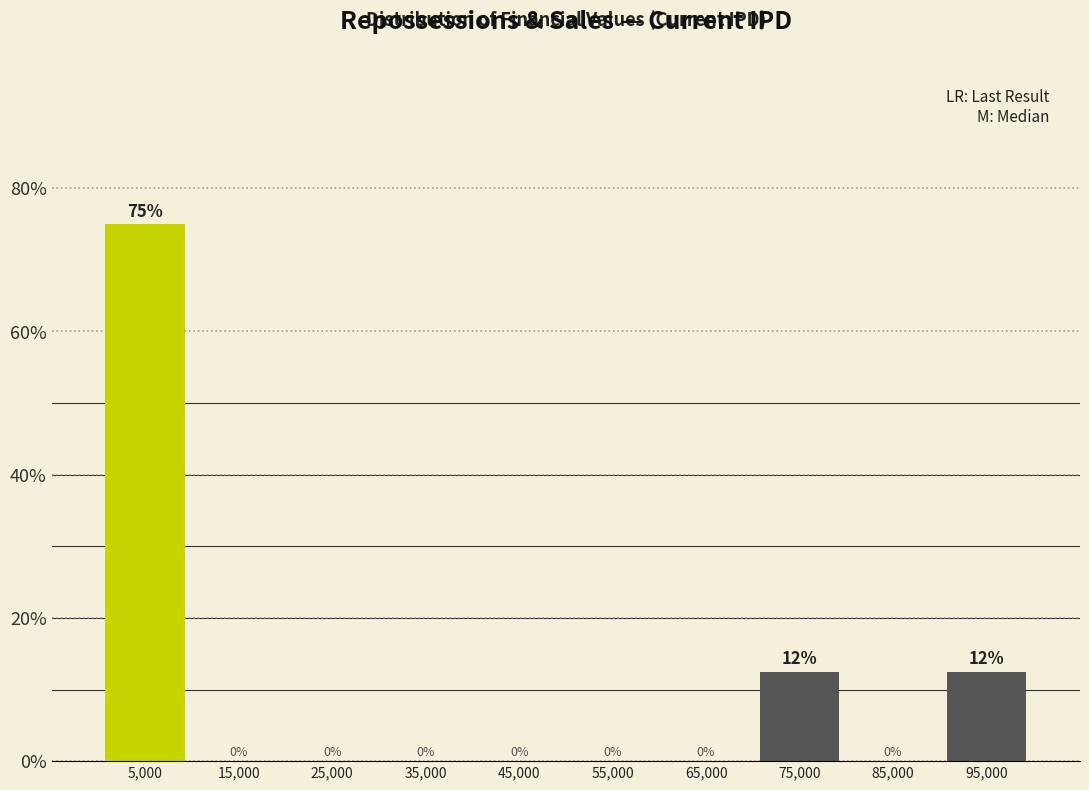

Over which range of the x-axis is the bar tallest?

0 to 10000